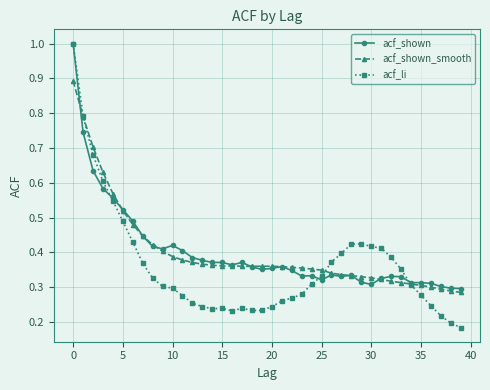

At how many categories does at least one series exceed 0?

40